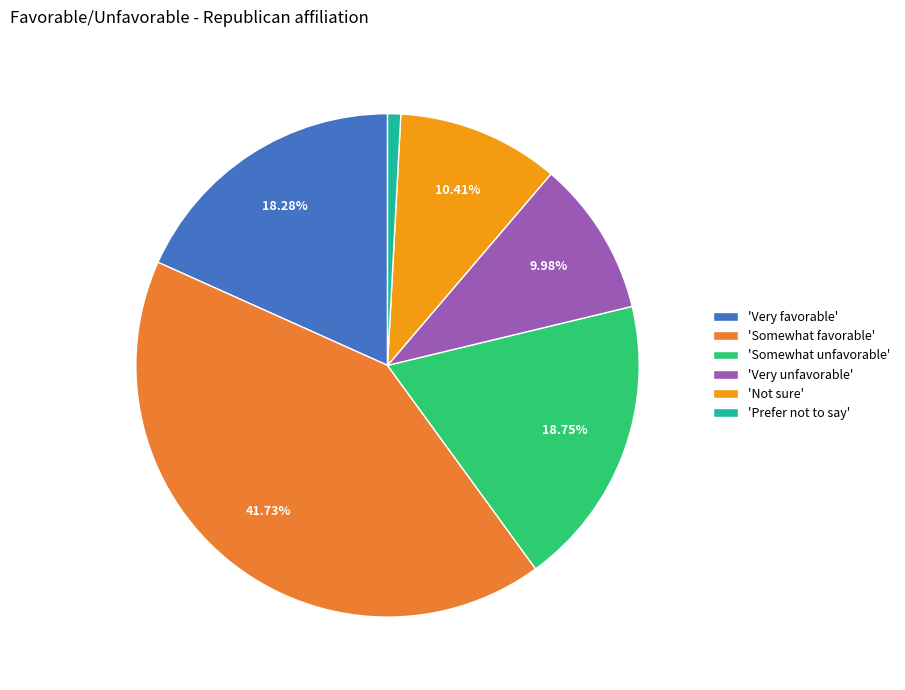

What is the smallest slice in the pie chart?

'Prefer not to say'